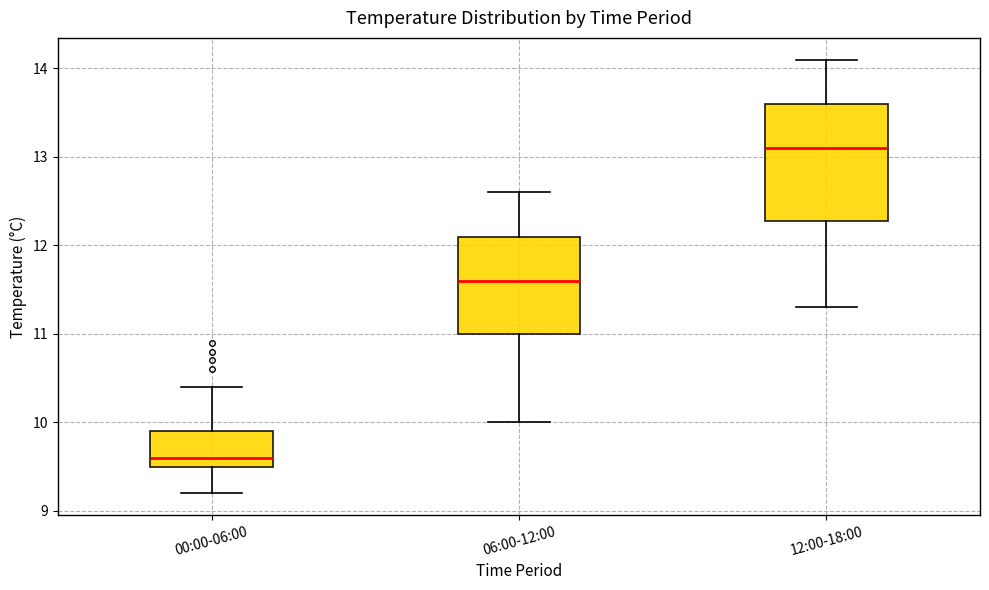

Which box's median line is the lowest?

00:00-06:00